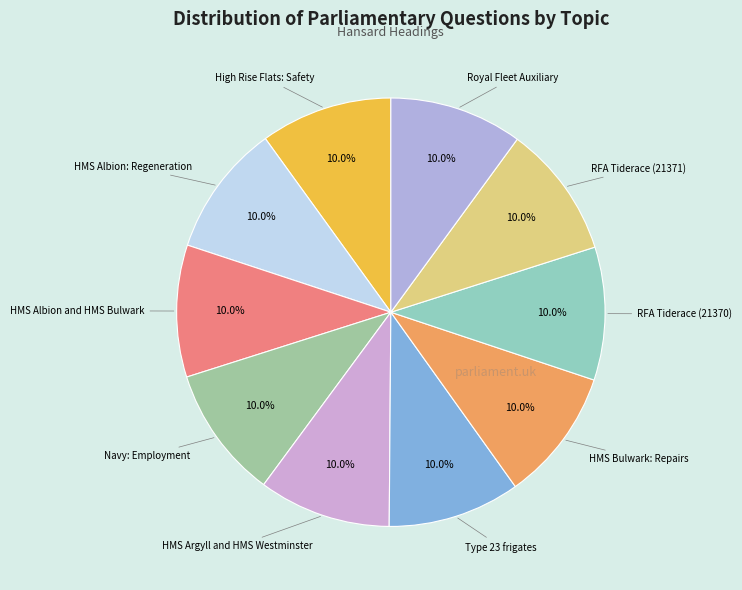

How many segments does this pie chart have?

10